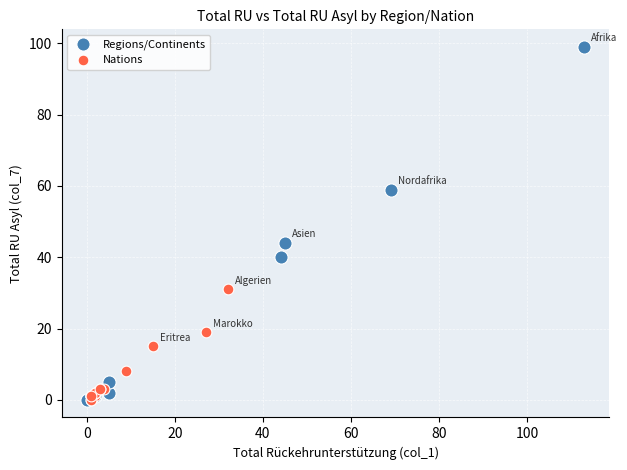

Which series has the largest Y range (max minus min)?

Regions/Continents